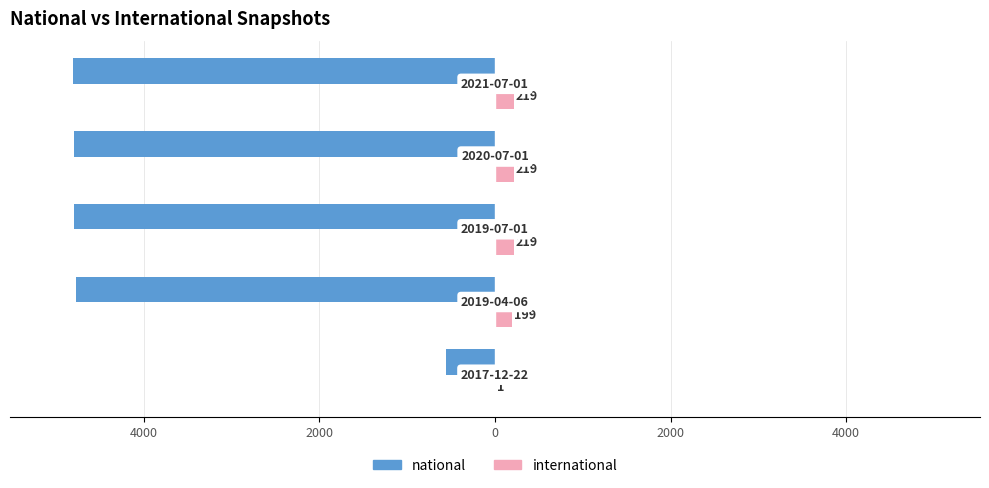

Are the bars horizontal?

Yes